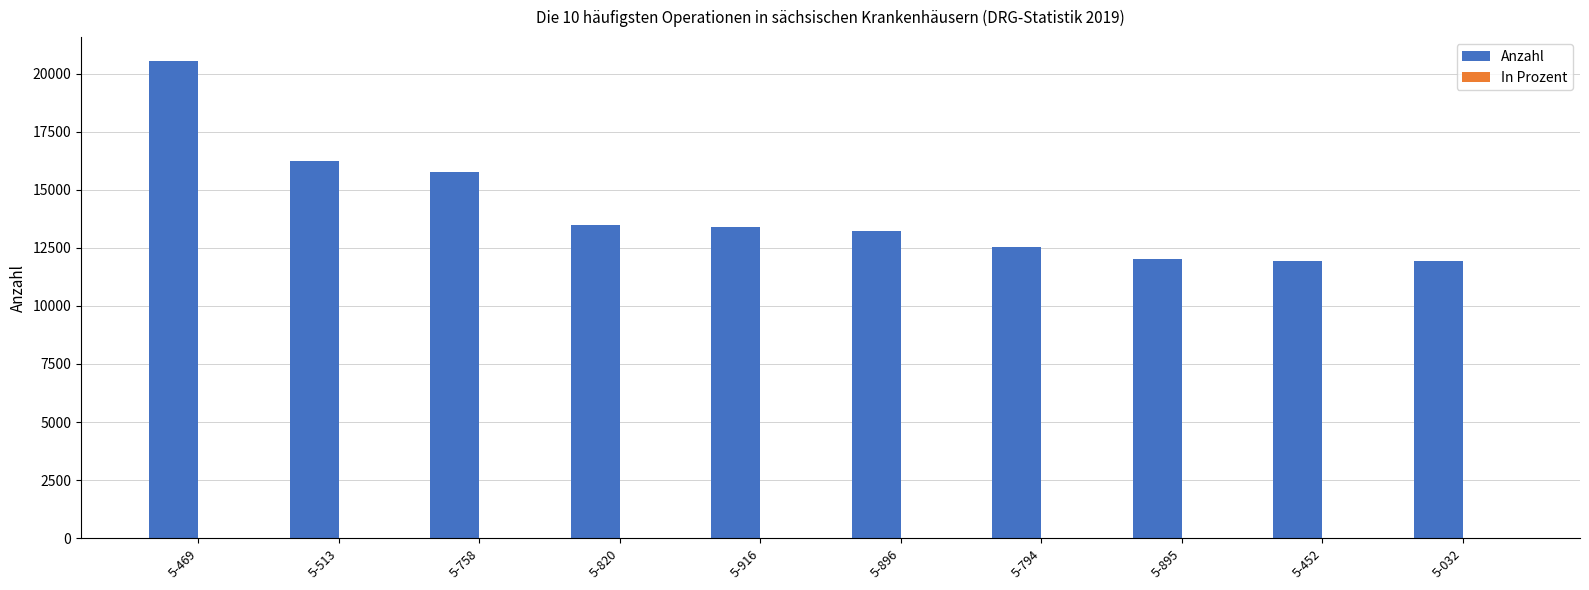

Which series changed the most between 5-469 and 5-513?

Anzahl